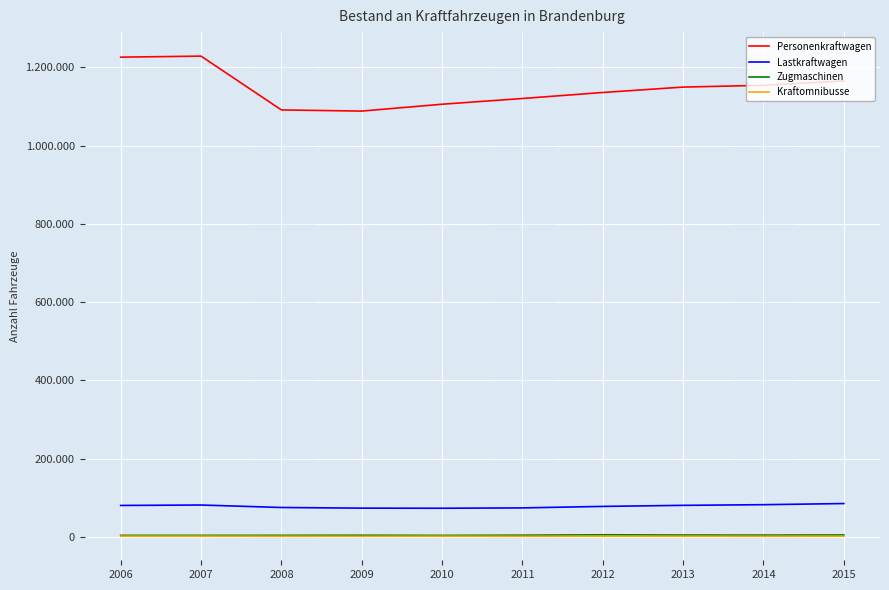

Does the chart have visible grid lines?

Yes